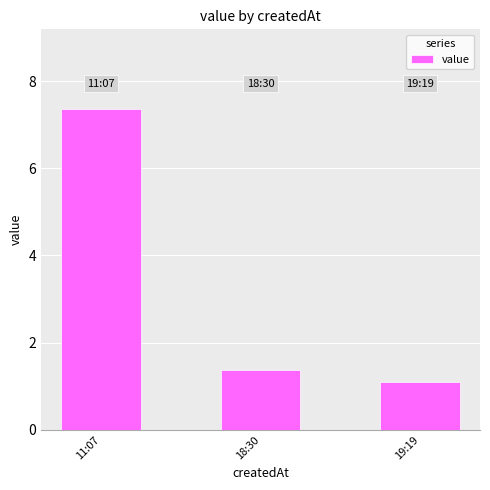

Which has a higher value, 18:30 or 19:19?

18:30